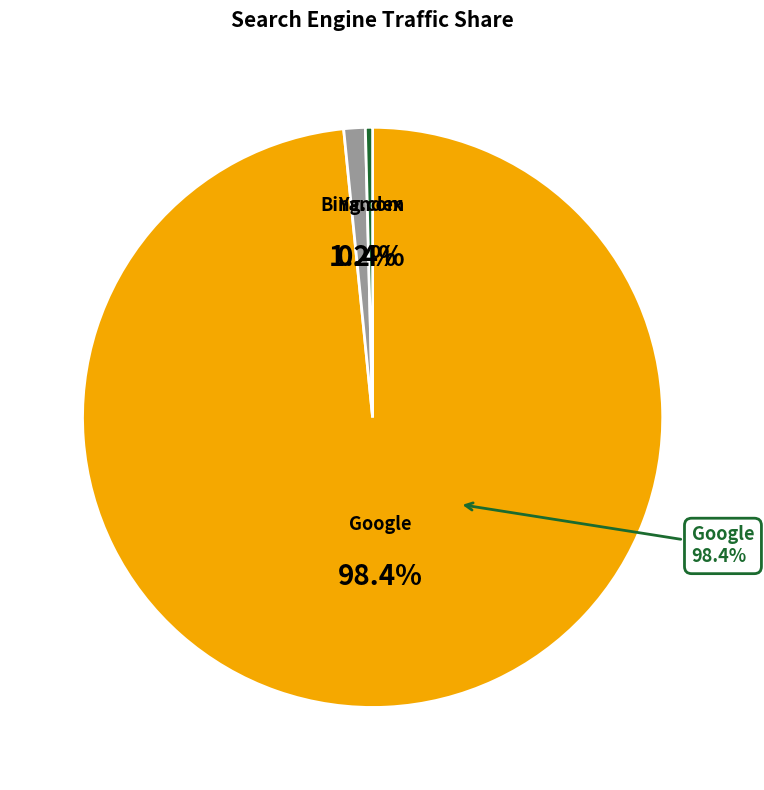

To the nearest percent, what is the combined percentage of Bing.com and I.ua?

1%